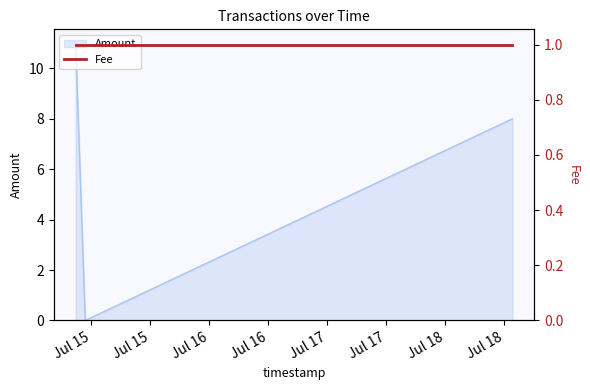

What is the greatest value displayed?

11